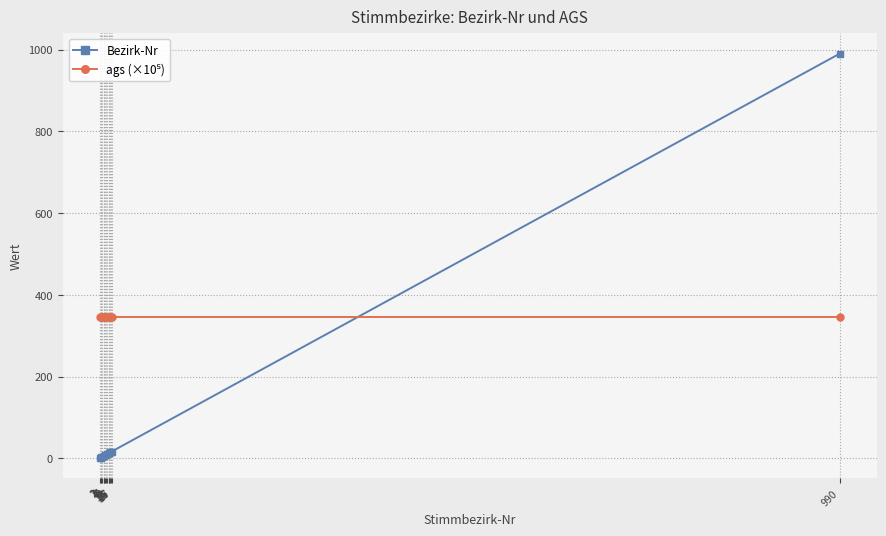

Which series has the widest spread of values?

Bezirk-Nr